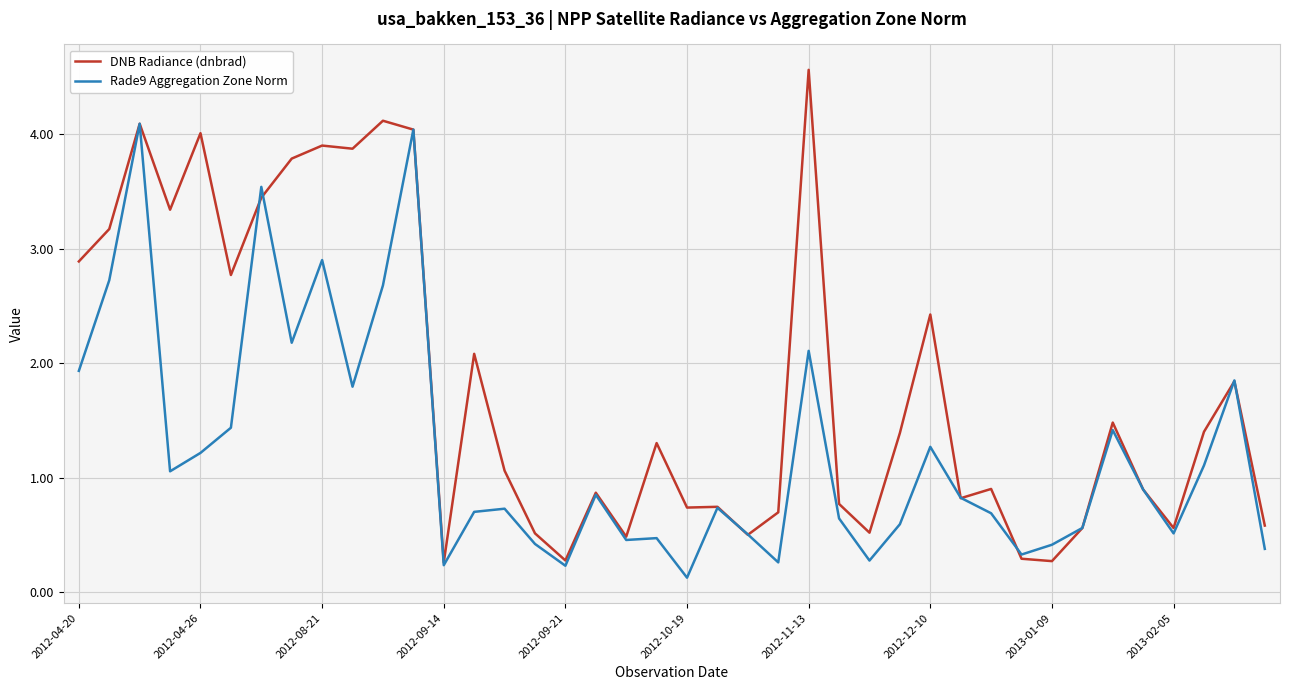

List the series in order of their peak value, highest first.

DNB Radiance (dnbrad), Rade9 Aggregation Zone Norm